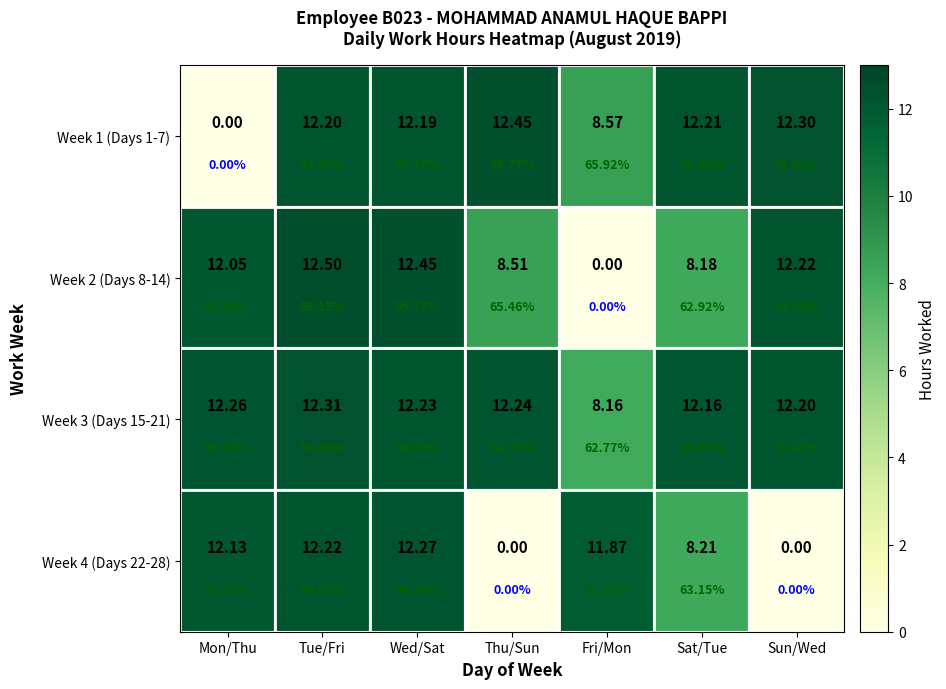

What is the sum of the Week 4 (Days 22-28) values at Mon/Thu and Fri/Mon?

24.0